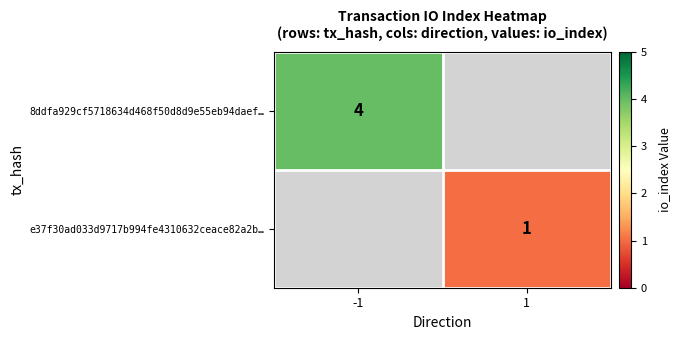

The value of e37f30ad033d9717b994fe4310632ceace82a2b… at 1 is 0. True or false?

False